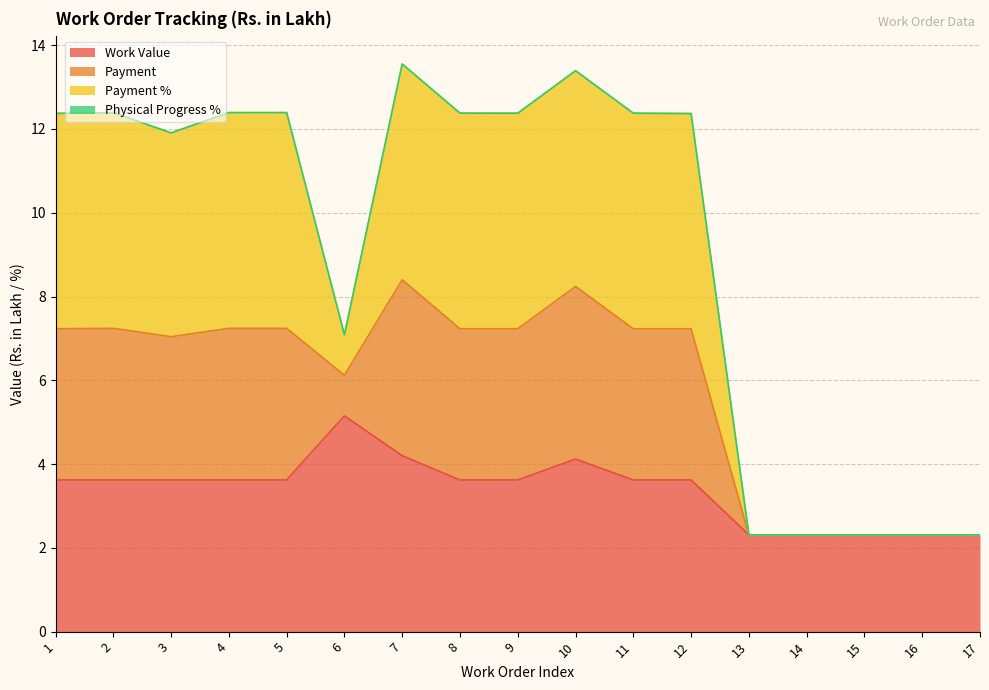

What is the maximum value for Work Value?

5.2